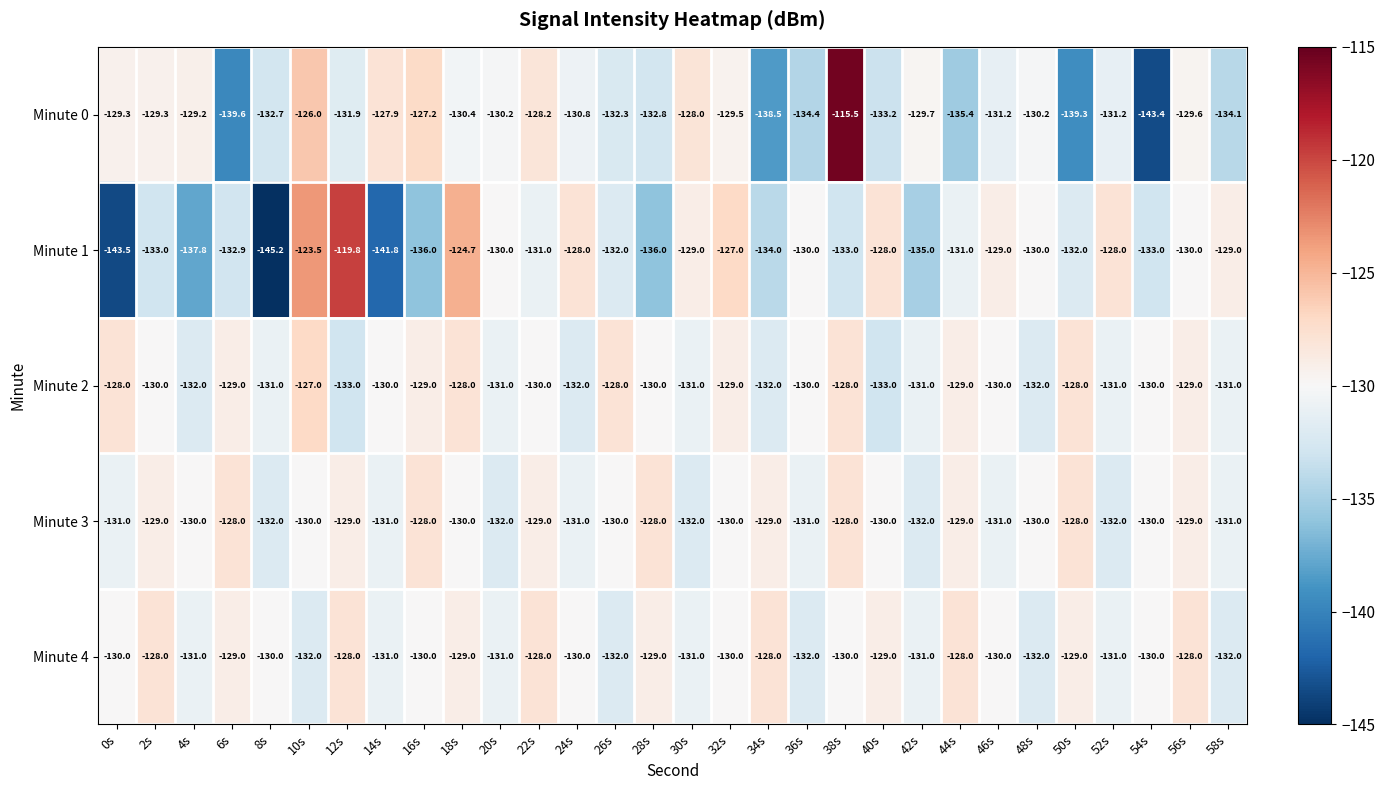

What is the difference between the maximum and minimum values in the Minute 4 series?

4.0